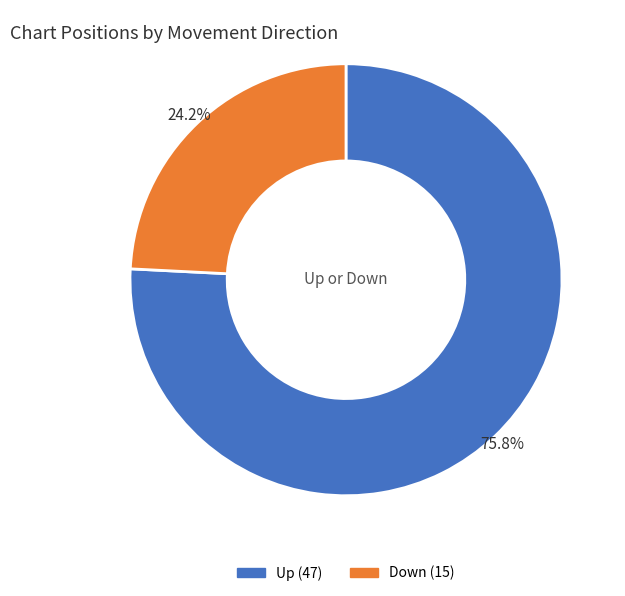

Is there any slice that represents more than half of the pie?

Yes